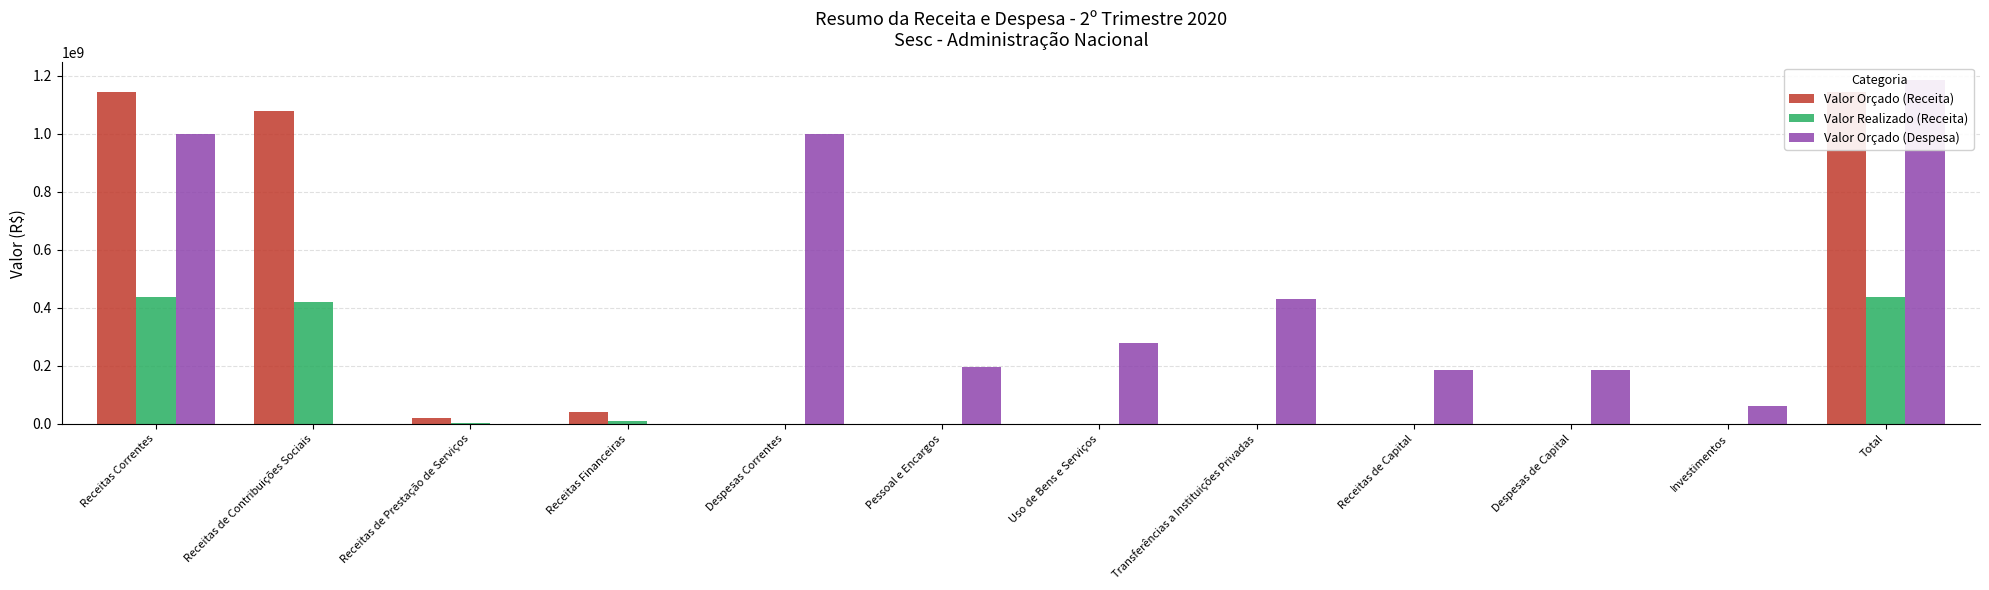

How many groups of bars are there?

12